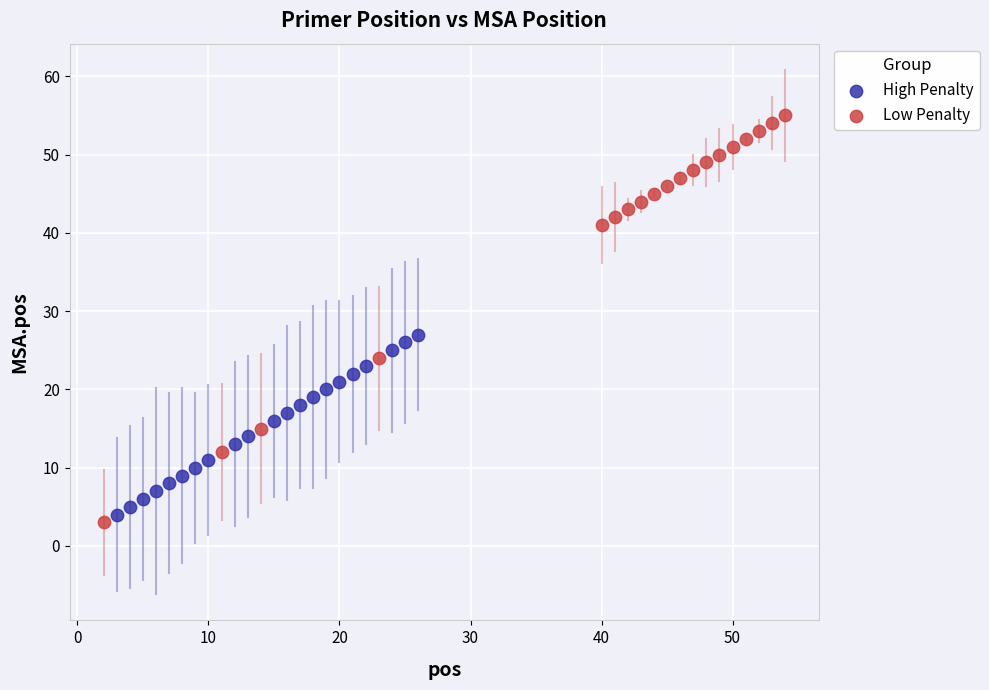

Which series has the widest spread of Y values?

Low Penalty